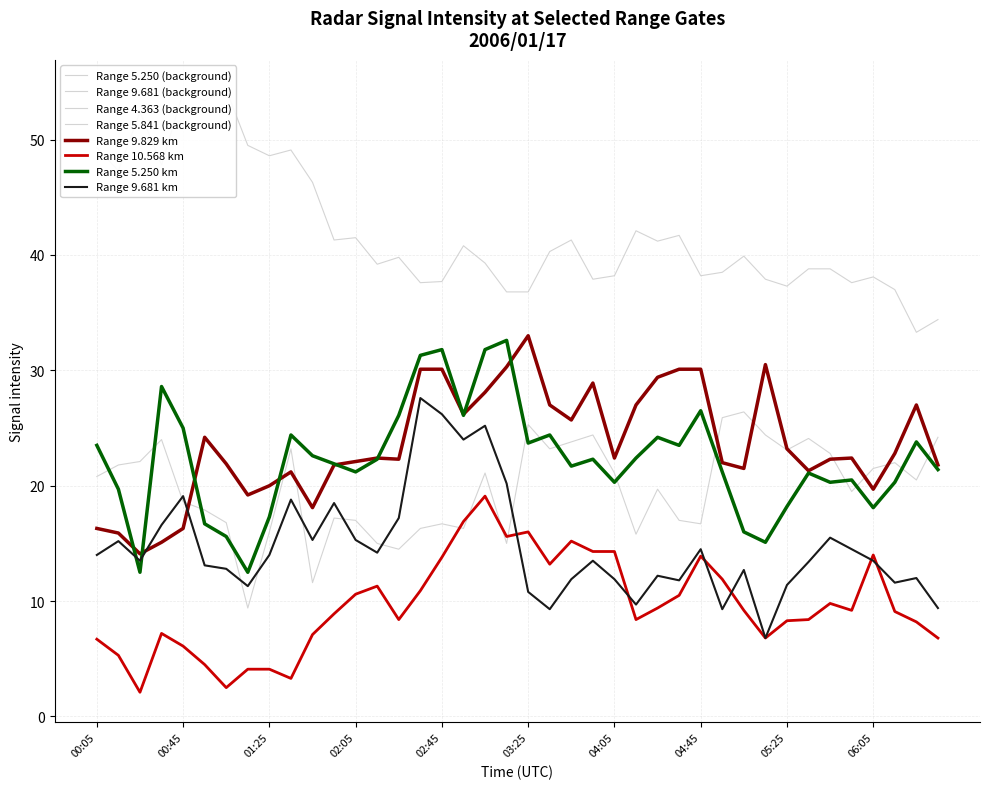

Reading left to right, what are all the values shown in this chart?

9.829: 16.3	15.9	14.1	15.1	16.3	24.2	21.9	19.2	20.0	21.2	18.1	21.8	22.1	22.4	22.3	30.1	30.1	26.2	28.1	30.3	33.0	27.0	25.7	28.9	22.4	27.0	29.4	30.1	30.1	22.0	21.5	30.5	23.2	21.3	22.3	22.4	19.7	22.8	27.0	21.8
10.568: 6.7	5.3	2.1	7.2	6.1	4.5	2.5	4.1	4.1	3.3	7.1	8.9	10.6	11.3	8.4	10.9	13.8	16.9	19.1	15.6	16.0	13.2	15.2	14.3	14.3	8.4	9.4	10.5	13.9	11.9	9.2	6.8	8.3	8.4	9.8	9.2	14.0	9.1	8.2	6.8
5.250: 23.5	19.7	12.5	28.6	25.0	16.7	15.6	12.5	17.3	24.4	22.6	21.9	21.2	22.3	26.1	31.3	31.8	26.1	31.8	32.6	23.7	24.4	21.7	22.3	20.3	22.4	24.2	23.5	26.5	21.2	16.0	15.1	18.2	21.1	20.3	20.5	18.1	20.3	23.8	21.4
9.681: 14.0	15.2	13.5	16.6	19.1	13.1	12.8	11.3	14.0	18.8	15.3	18.5	15.3	14.2	17.2	27.6	26.2	24.0	25.2	20.2	10.8	9.3	11.9	13.5	11.9	9.7	12.2	11.8	14.5	9.3	12.7	6.8	11.4	13.4	15.5	14.5	13.5	11.6	12.0	9.4
4.363: 49.3	47.3	52.4	47.8	54.1	53.4	54.3	49.5	48.6	49.1	46.3	41.3	41.5	39.2	39.8	37.6	37.7	40.8	39.3	36.8	36.8	40.3	41.3	37.9	38.2	42.1	41.2	41.7	38.2	38.5	39.9	37.9	37.3	38.8	38.8	37.6	38.1	37.0	33.3	34.4
5.841: 20.8	21.8	22.1	24.0	18.6	17.9	16.8	9.4	16.0	23.2	11.6	17.2	17.0	15.0	14.5	16.3	16.7	16.3	21.1	15.0	25.3	23.2	23.8	24.4	21.1	15.8	19.7	17.0	16.7	25.9	26.4	24.4	23.1	24.1	22.8	19.5	21.5	22.0	20.5	24.2